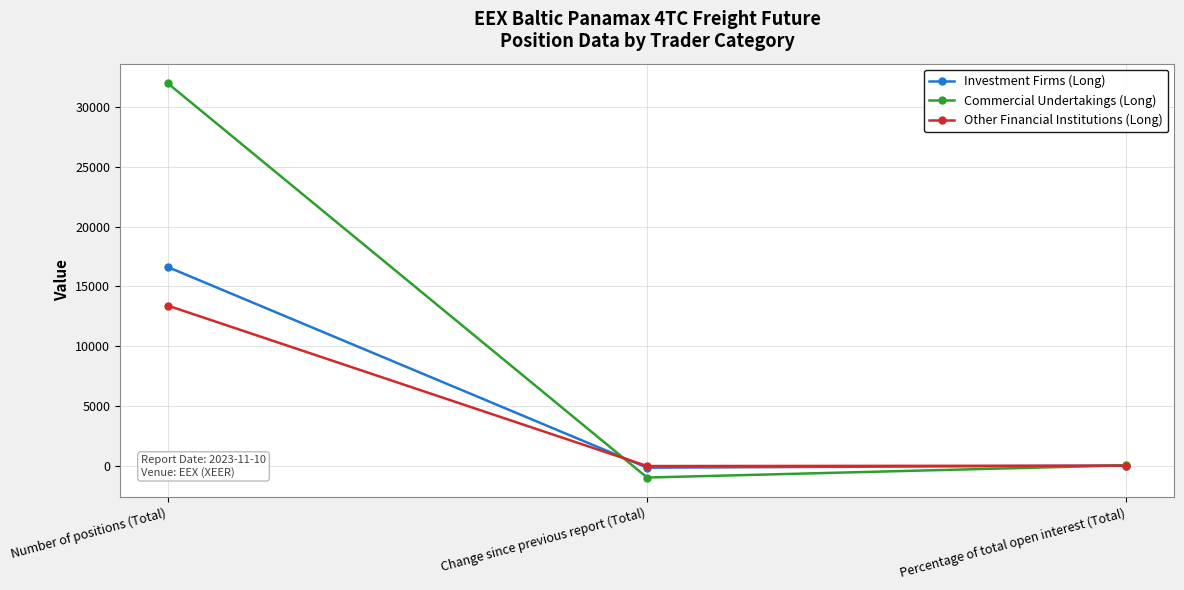

Between Change since previous report (Total) and Percentage of total open interest (Total), which series saw the biggest shift?

Commercial Undertakings (Long)